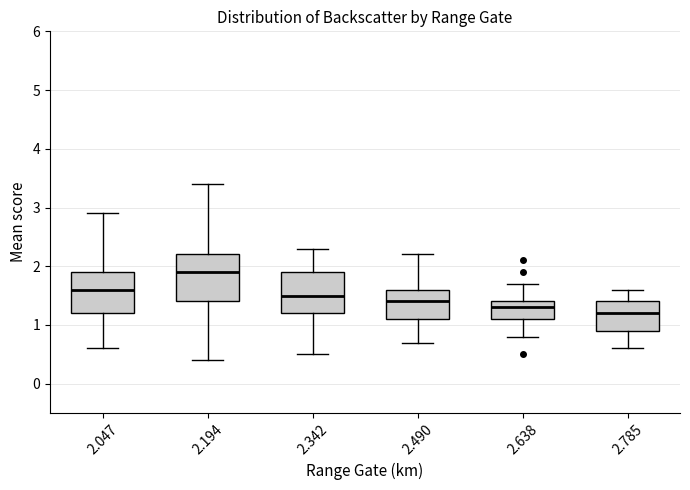

Comparing the boxes themselves (not the whiskers), which one is the tallest?

2.194